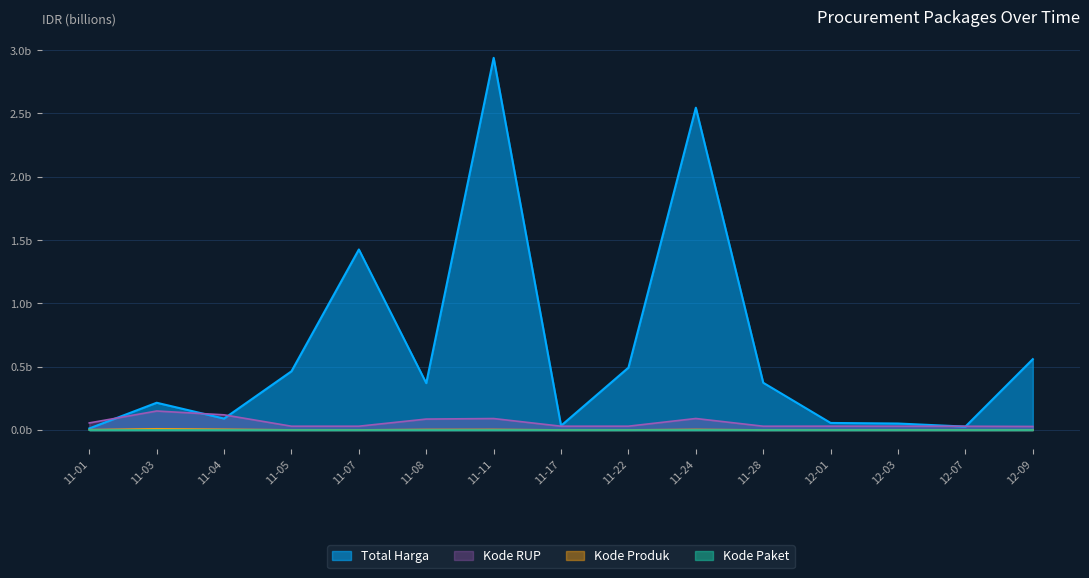

True or false: Kode Produk and Total Harga cross at least once.

False